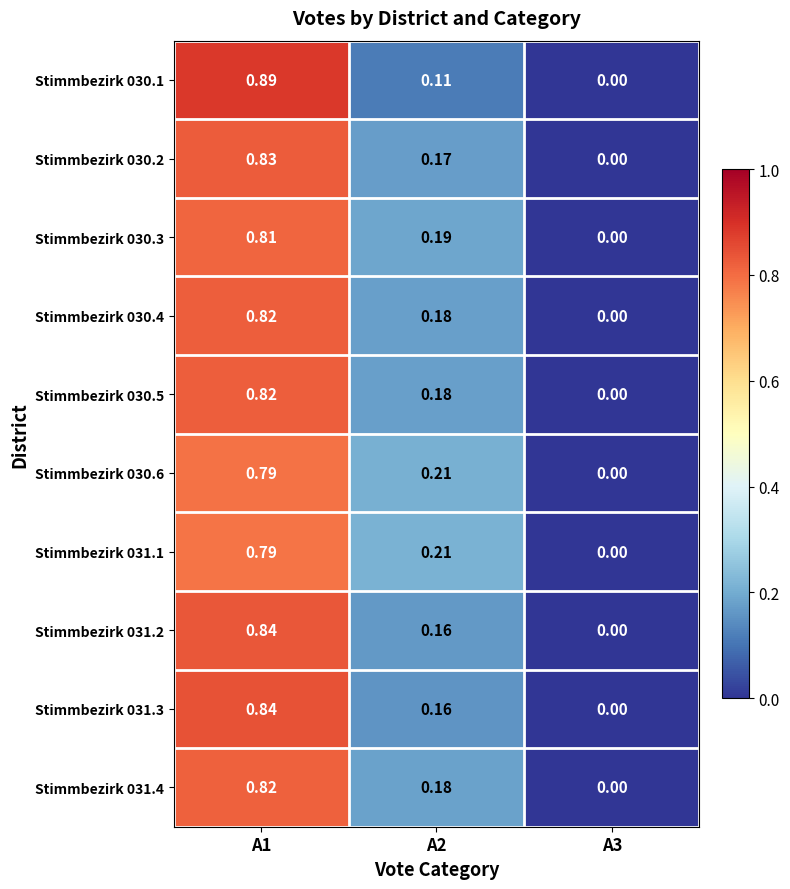

How many categories are shown in the chart?

3